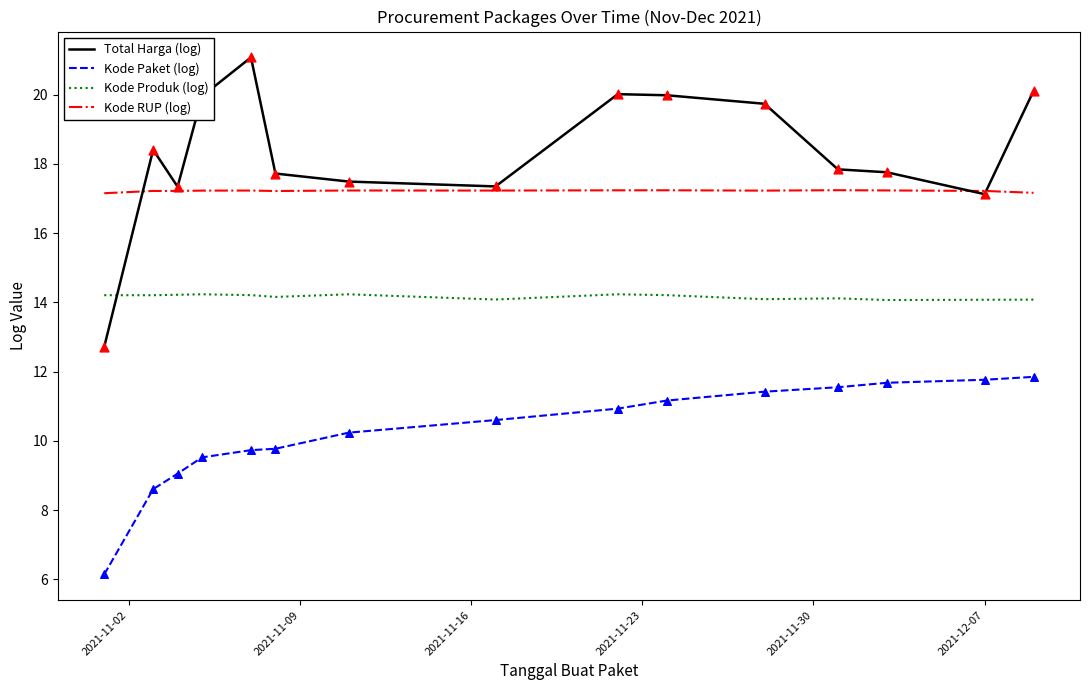

Which series has the widest spread of values?

Total Harga (log)